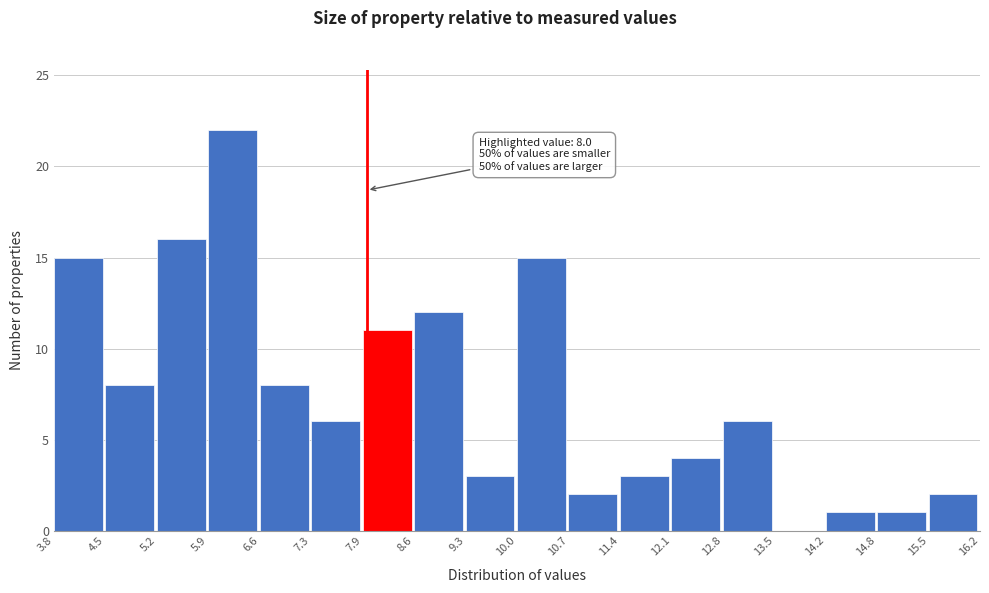

Which range on the x-axis has the tallest bar?

5.9 to 6.6